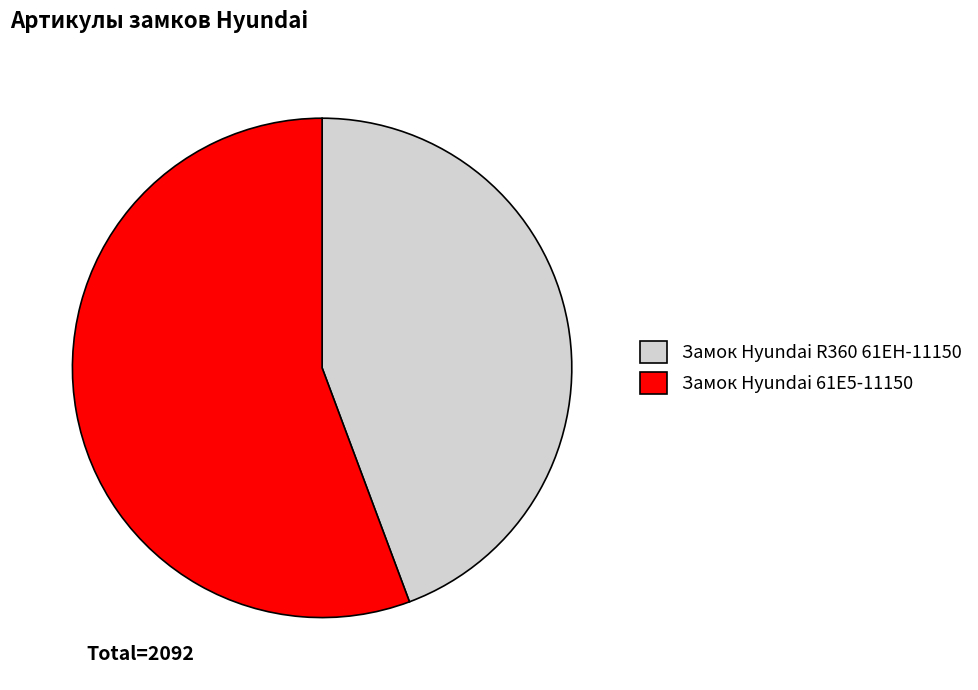

Which has a higher value, Замок Hyundai 61E5-11150 or Замок Hyundai R360 61EH-11150?

Замок Hyundai 61E5-11150